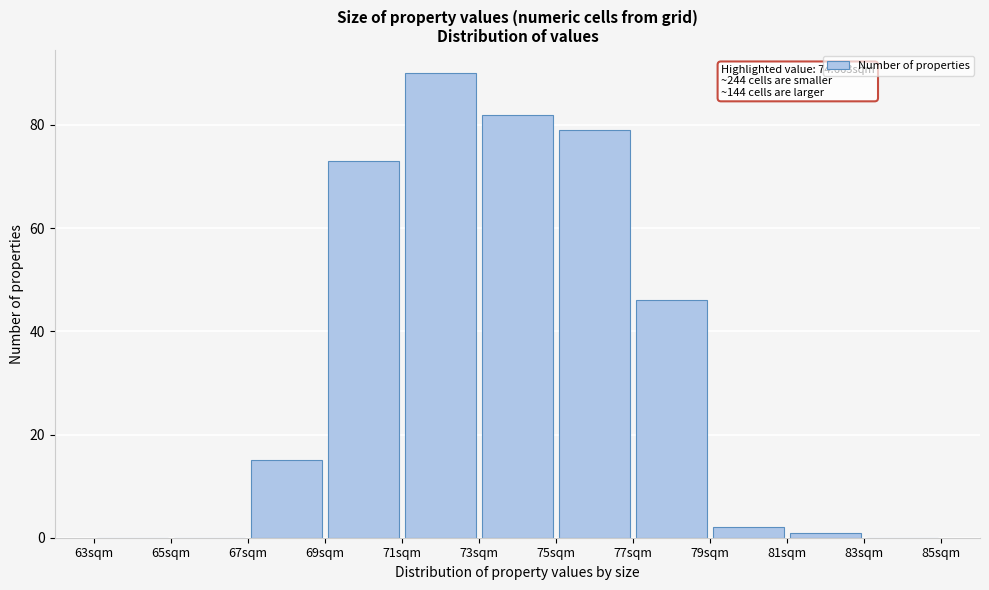

Over which range of the x-axis is the bar tallest?

71 to 73